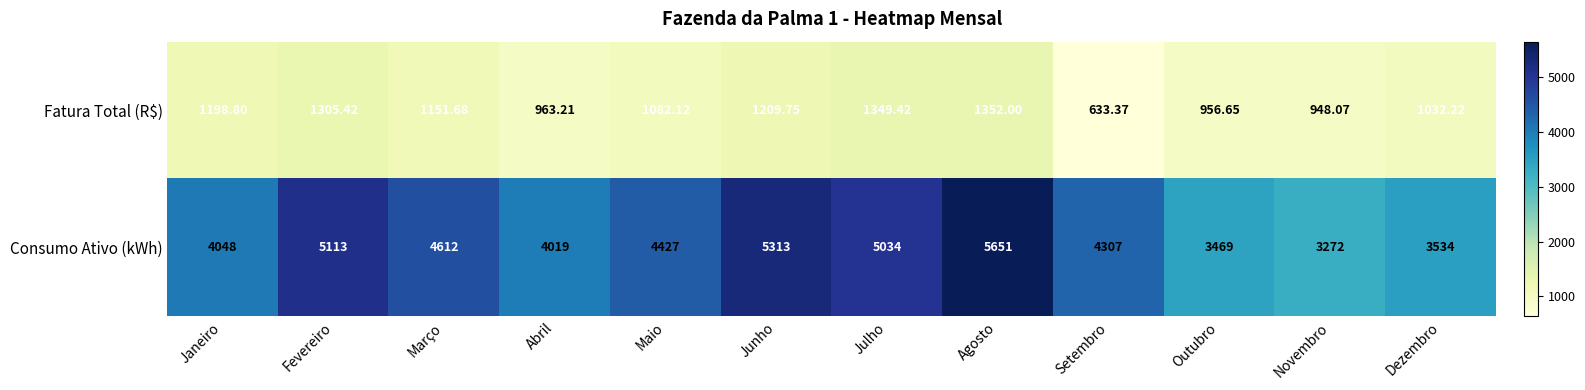

At which category is the sum across all series the highest?

Agosto